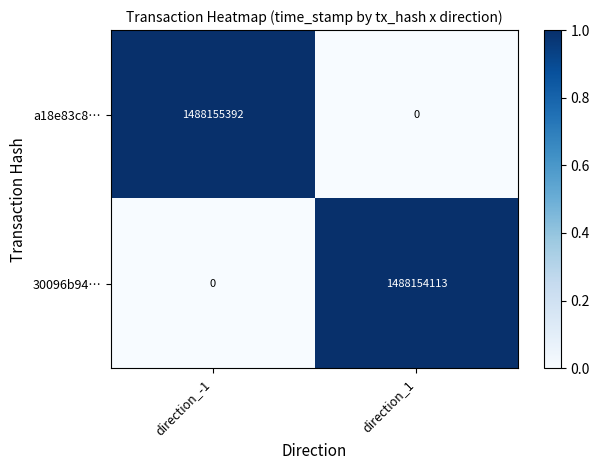

Reading left to right, list all the values displayed in this chart.

a18e83c8…: direction_-1=1488155392	direction_1=0
30096b94…: direction_-1=0	direction_1=1488154113